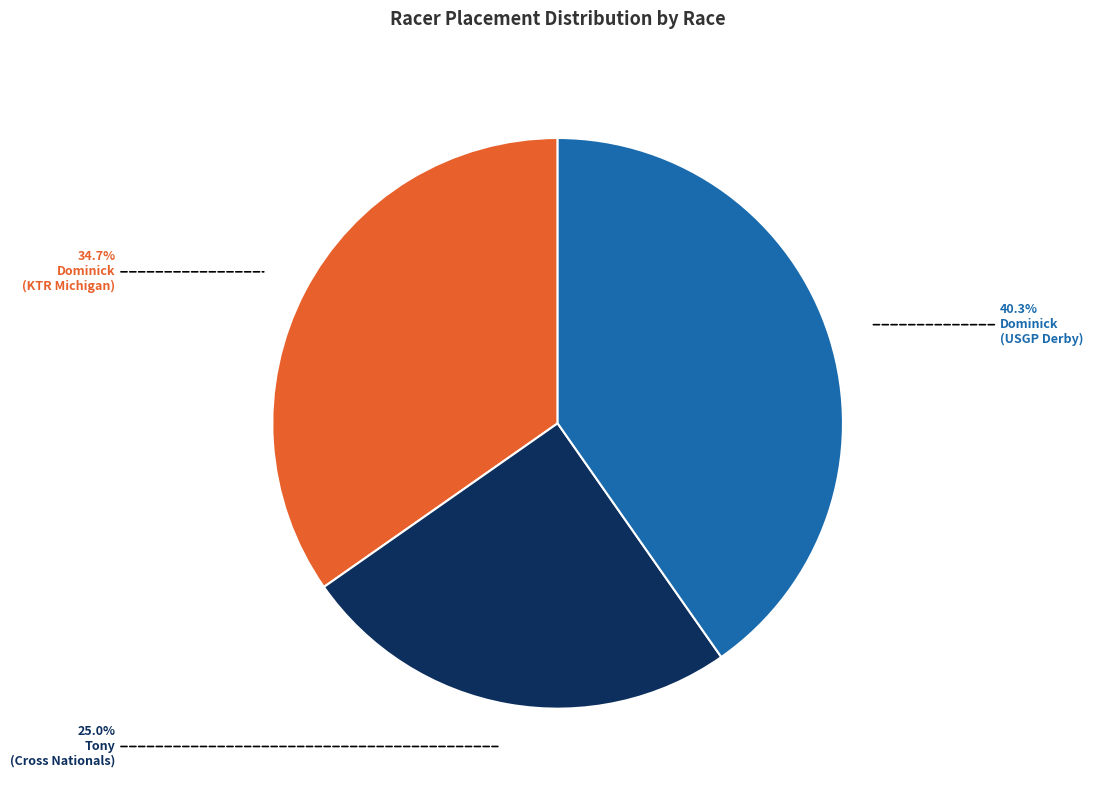

Is there any slice that represents more than half of the pie?

No